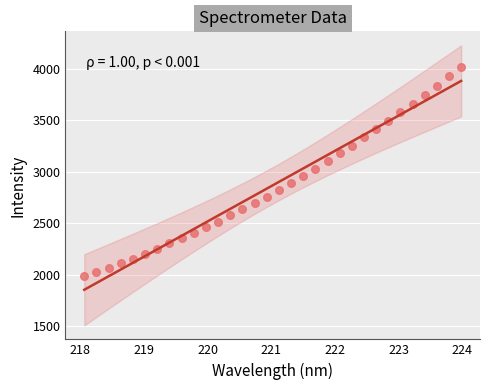

What is the range of X values (max minus min)?

5.9